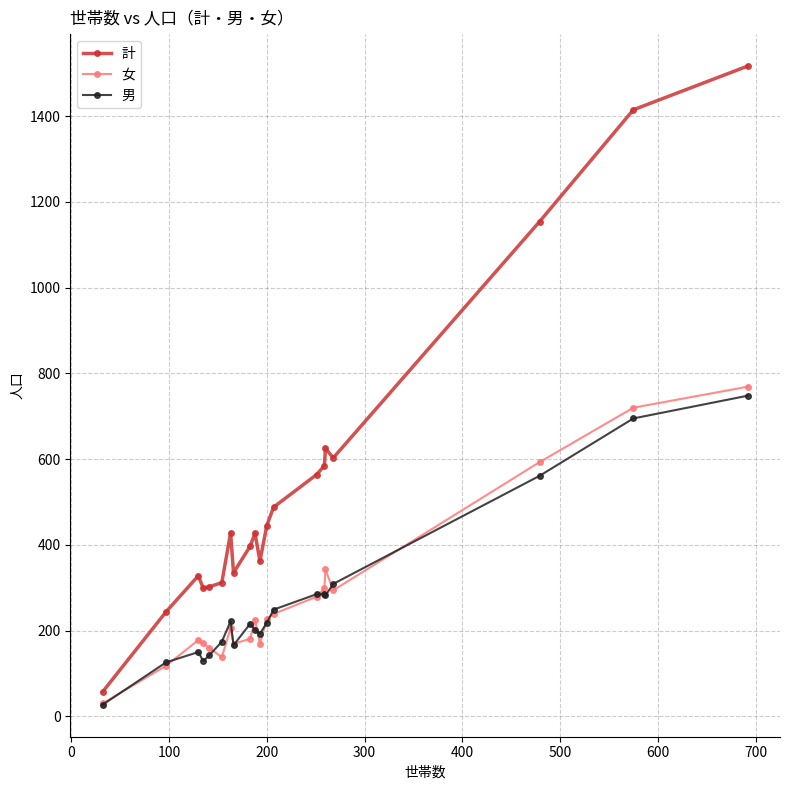

How many data points in 計 are less than 428?

10